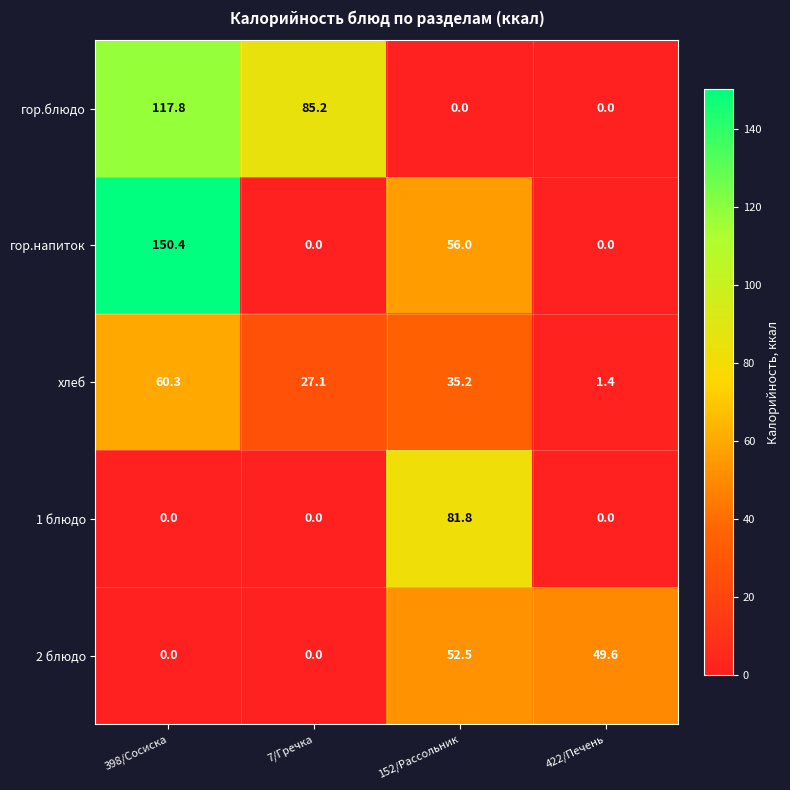

True or false: хлеб has a value of 35.2 at 152/Рассольник.

True